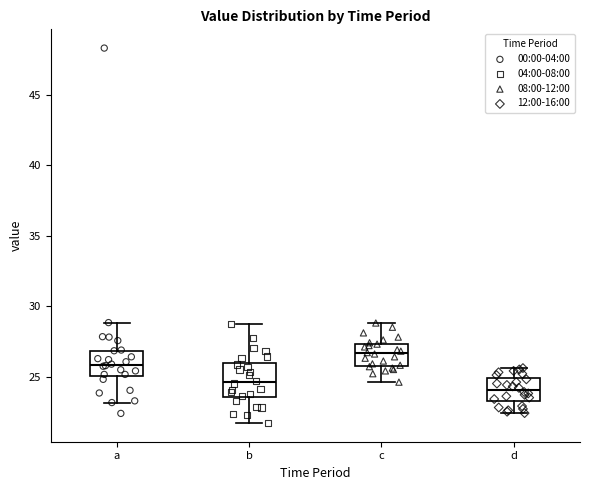

Where does the upper whisker of the box for d end on the y-axis? The values are not printed on the chart, so give them approximately, as read against the axis.

25.5